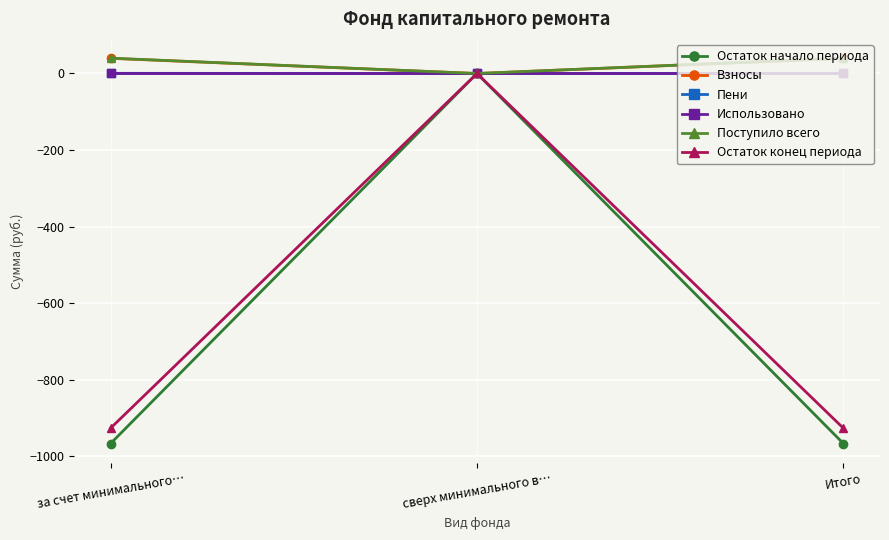

At which category is the sum across all series the highest?

сверх минимального в…